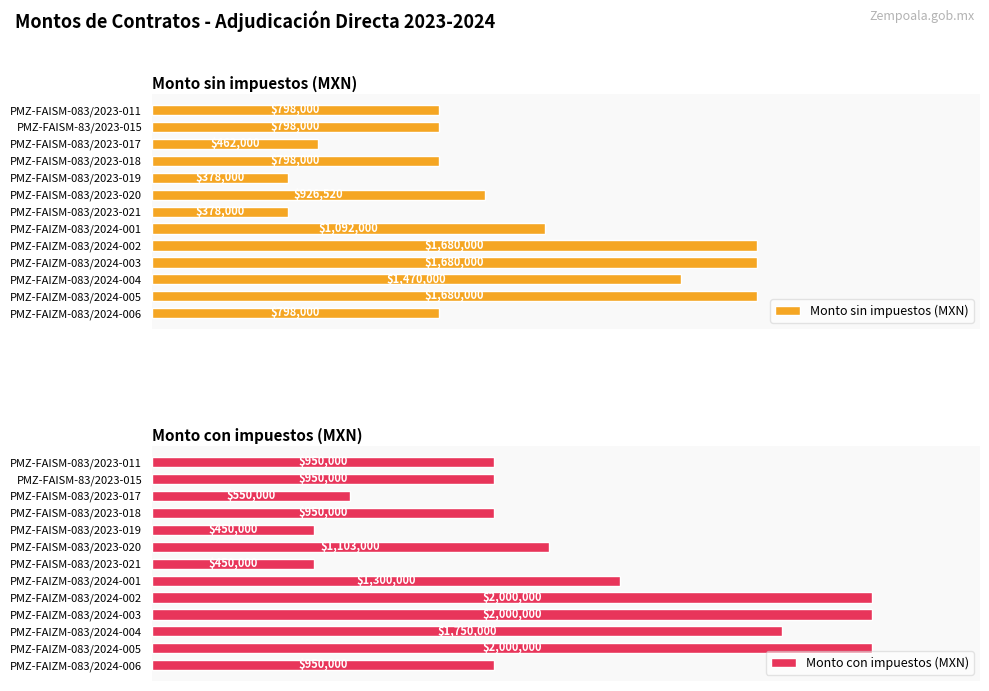

Where is Monto con impuestos (MXN) nearest to the value 1225000?

PMZ-FAIZM-083/2024-001